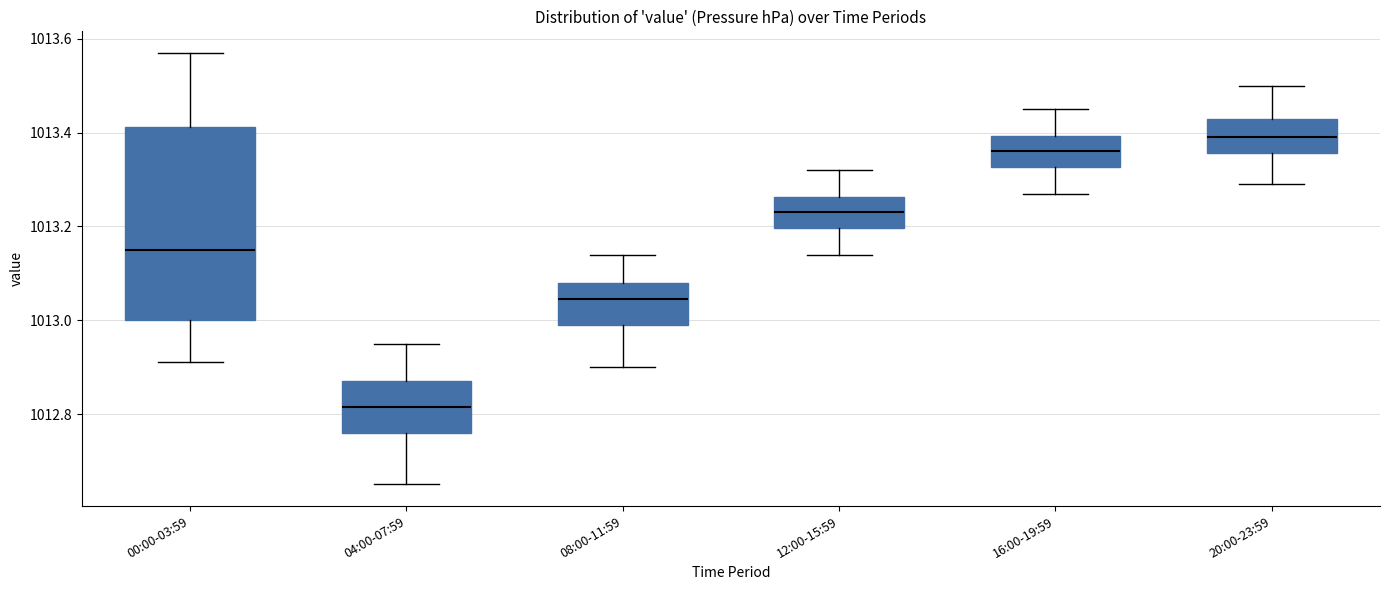

Which box's median line is the highest?

20:00-23:59